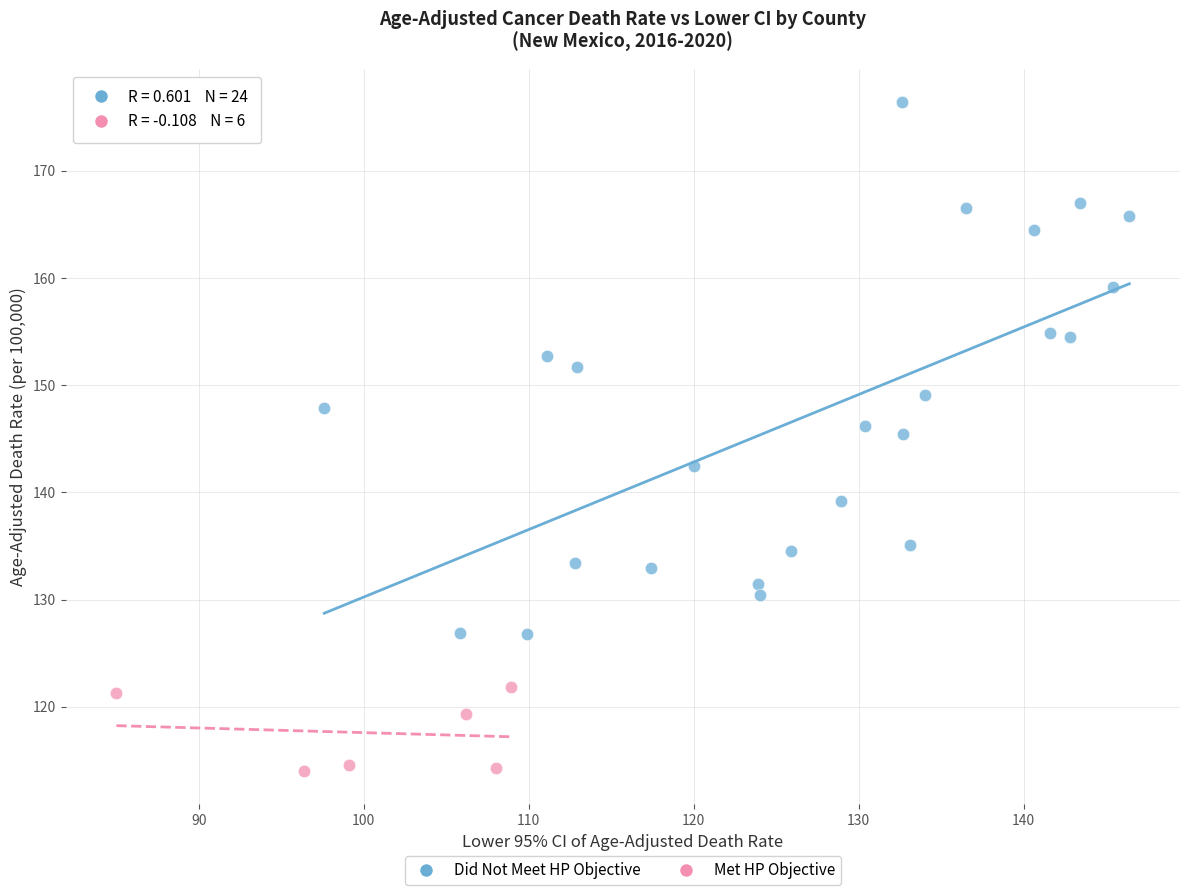

Which series reaches the maximum Y coordinate?

Did Not Meet HP Objective